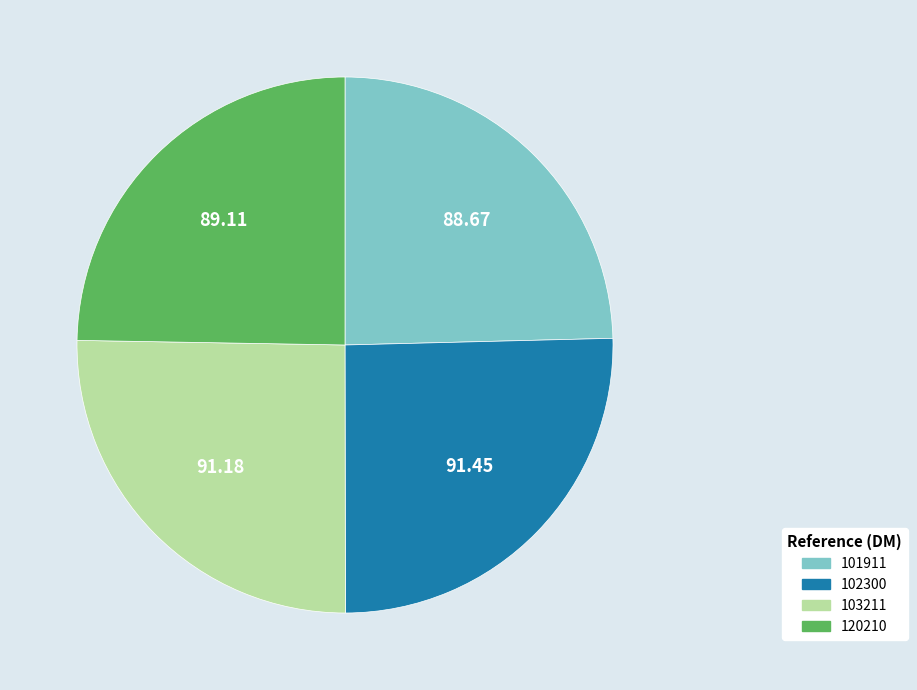

Do 103211 and 102300 together represent more than half of the pie?

Yes